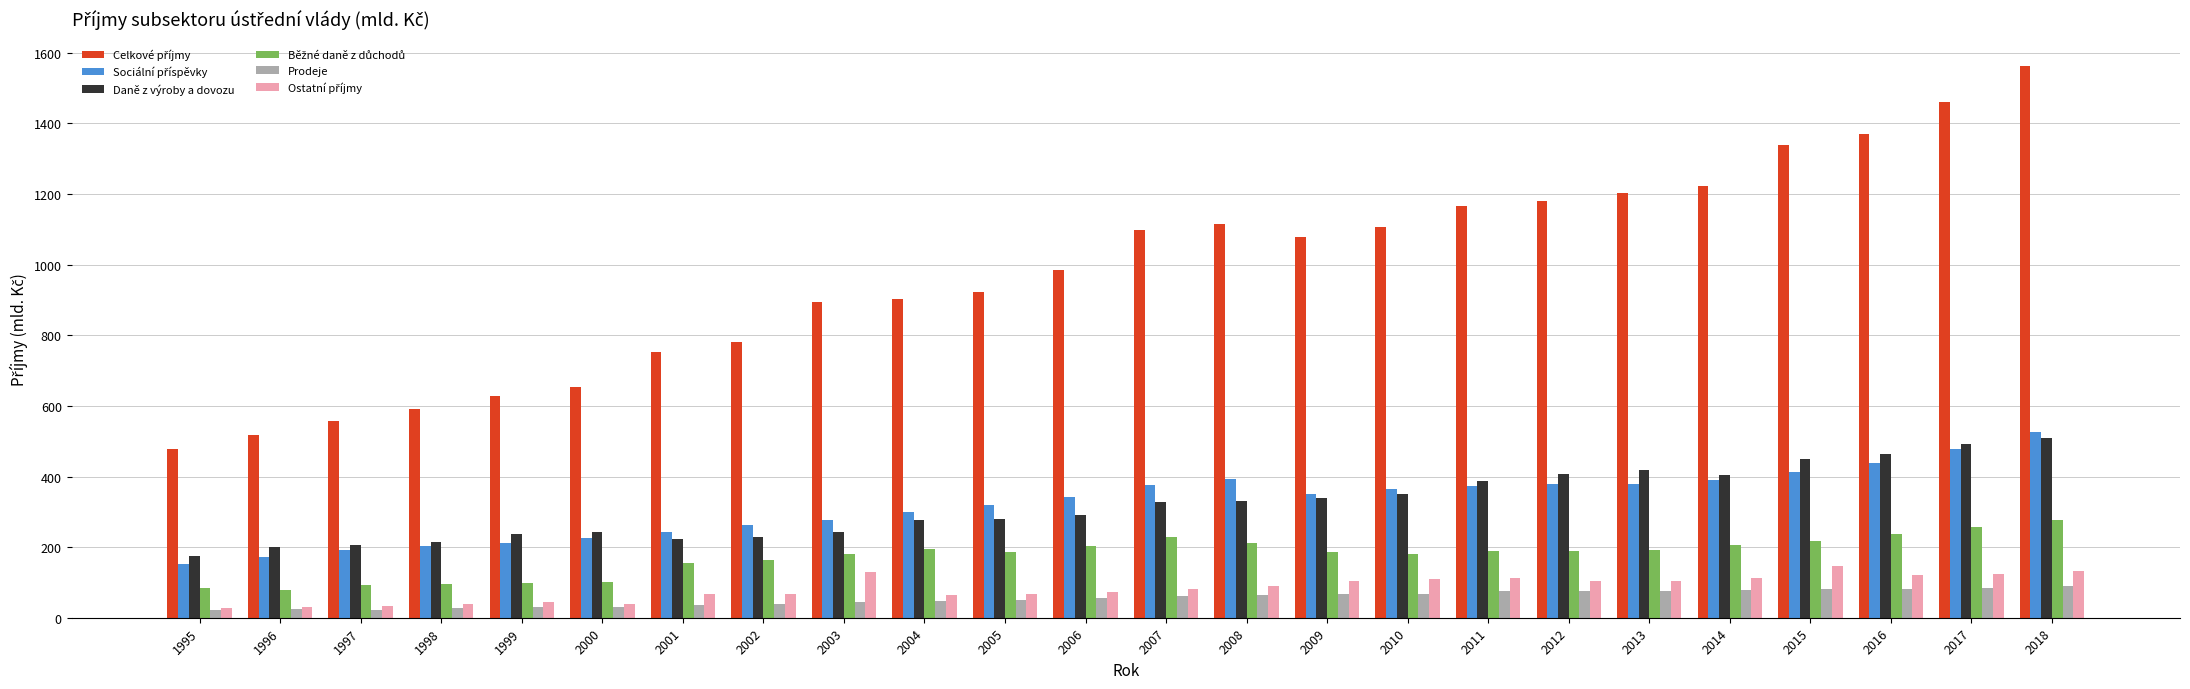

How many distinct data groups are displayed?

6